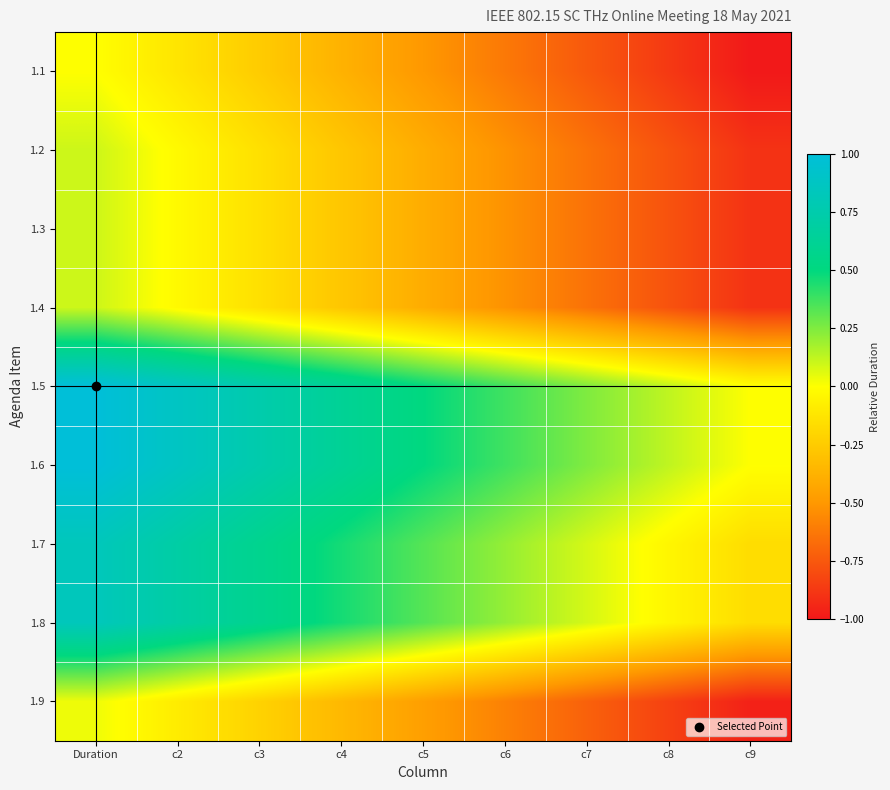

At which category is the sum across all series the highest?

Duration